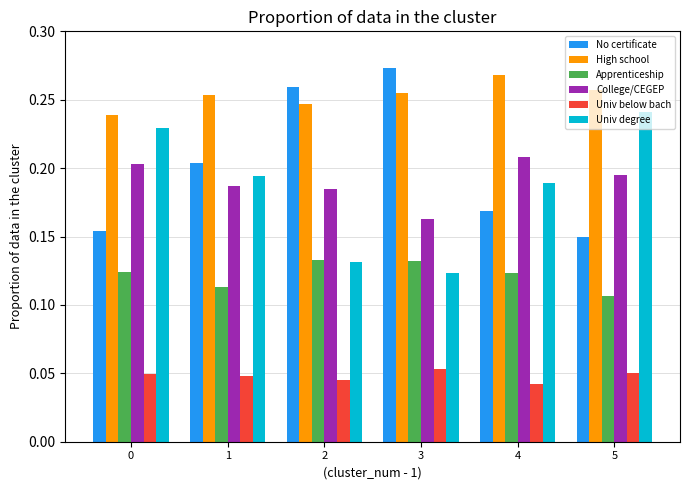

How many No certificate values are between 0 and 1?

6